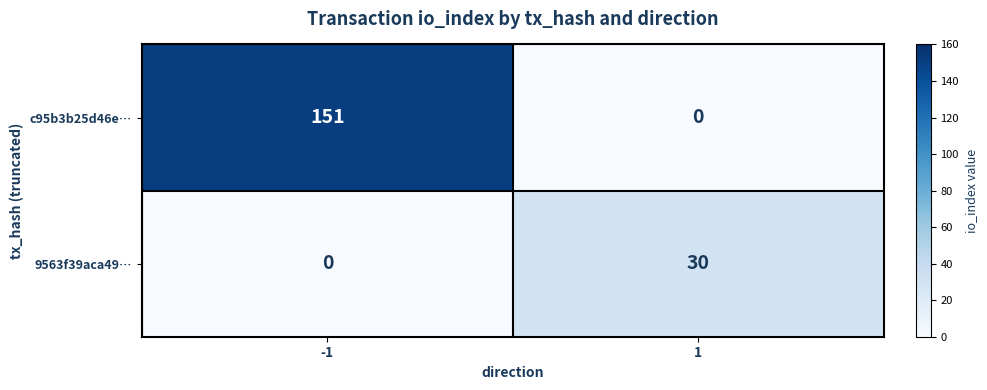

At how many categories does at least one series exceed 21?

2